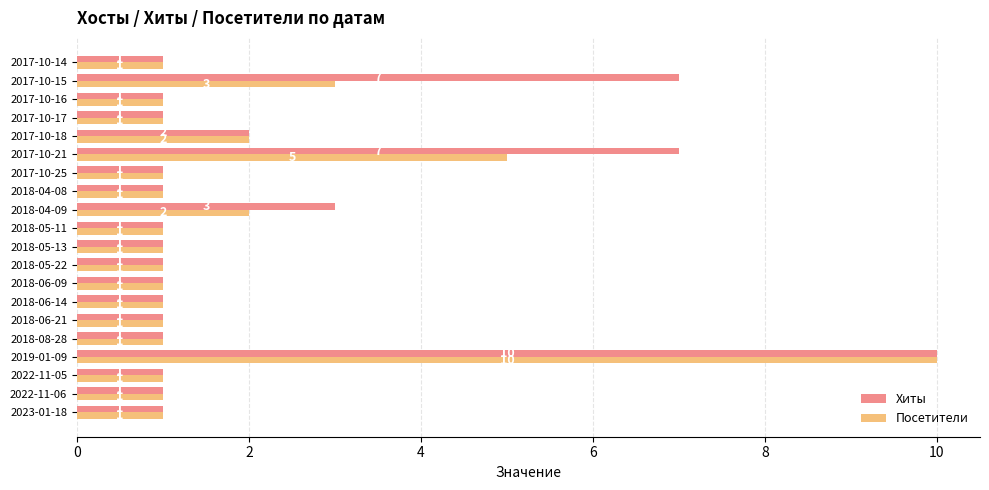

What is the difference between the second highest and minimum values in the Хиты series?

6